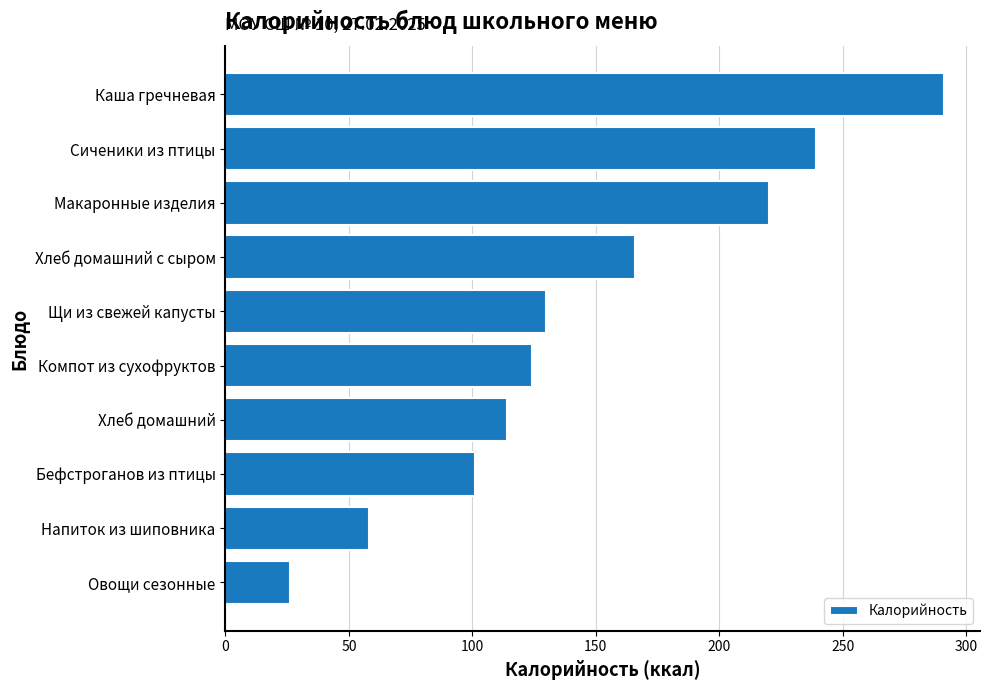

Rank the categories by value from lowest to highest.

Овощи сезонные, Напиток из шиповника, Бефстроганов из птицы, Хлеб домашний, Компот из сухофруктов, Щи из свежей капусты, Хлеб домашний с сыром, Макаронные изделия, Сиченики из птицы, Каша гречневая